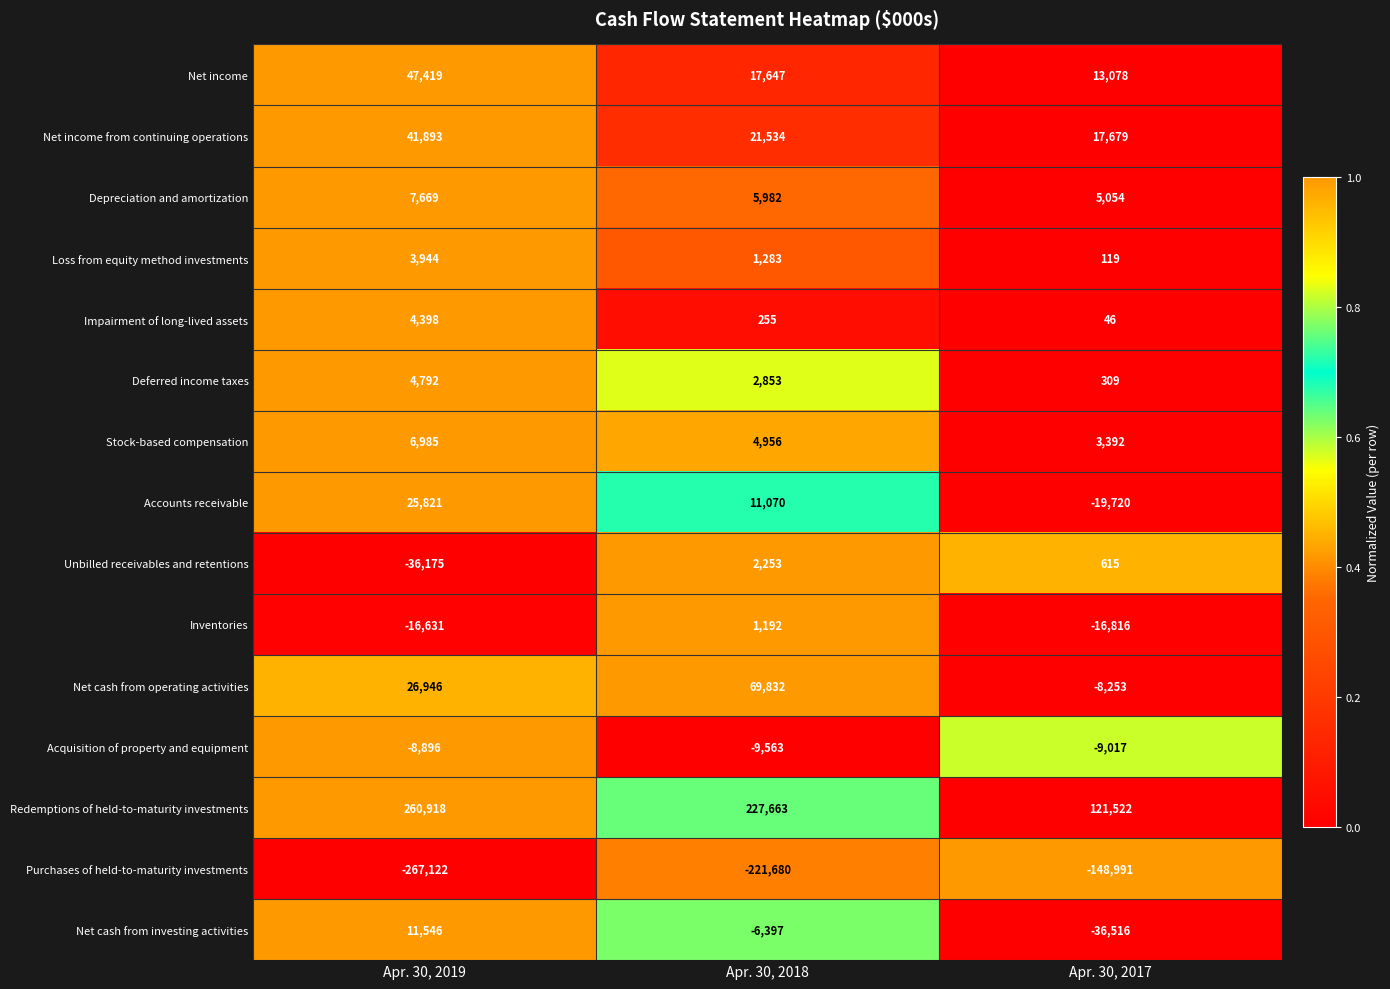

How many data points in Net cash from operating activities are less than 26946?

1